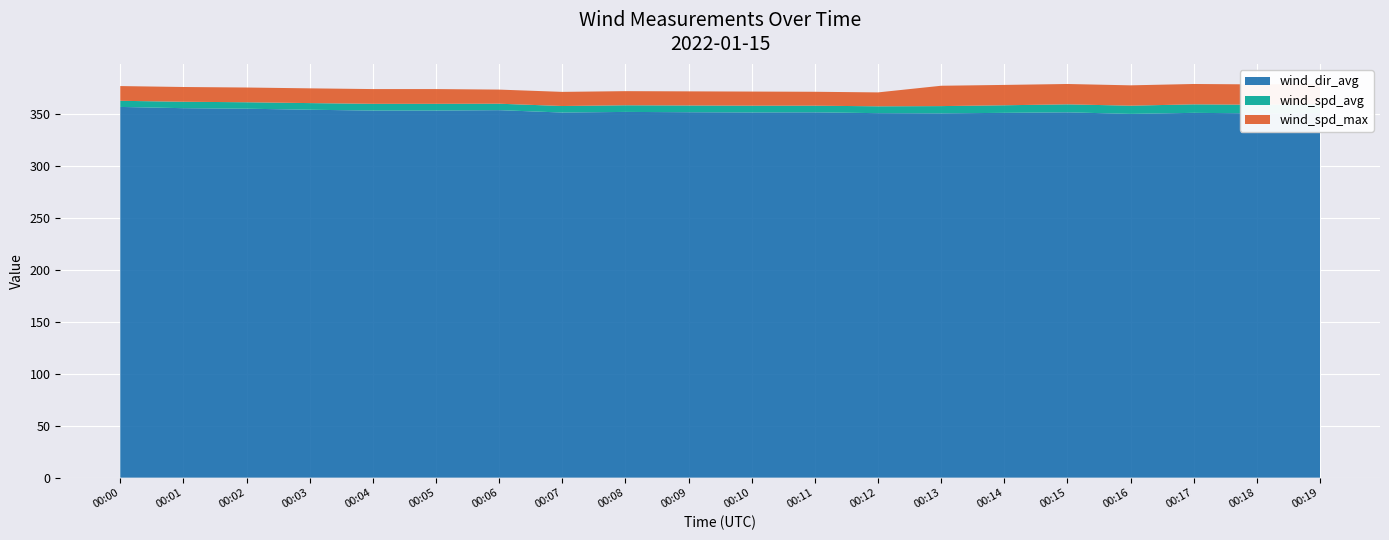

Reading left to right, what are all the values shown in this chart?

wind_dir_avg: 00:00=357.1	00:01=355.9	00:02=355.4	00:03=354.4	00:04=353.6	00:05=353.6	00:06=354.0	00:07=351.7	00:08=352.3	00:09=352.0	00:10=351.8	00:11=351.9	00:12=351.1	00:13=350.9	00:14=351.4	00:15=351.9	00:16=350.4	00:17=351.4	00:18=350.9	00:19=351.2
wind_spd_avg: 00:00=5.9	00:01=6.2	00:02=6.2	00:03=6.4	00:04=6.5	00:05=6.5	00:06=6.2	00:07=6.3	00:08=6.4	00:09=6.5	00:10=6.5	00:11=6.4	00:12=6.6	00:13=7.0	00:14=7.3	00:15=7.7	00:16=7.9	00:17=8.2	00:18=8.3	00:19=8.6
wind_spd_max: 00:00=14.2	00:01=14.2	00:02=14.2	00:03=14.2	00:04=14.2	00:05=14.2	00:06=13.6	00:07=13.6	00:08=13.6	00:09=13.6	00:10=13.6	00:11=13.4	00:12=13.4	00:13=19.6	00:14=19.6	00:15=19.6	00:16=19.6	00:17=19.6	00:18=19.6	00:19=19.6